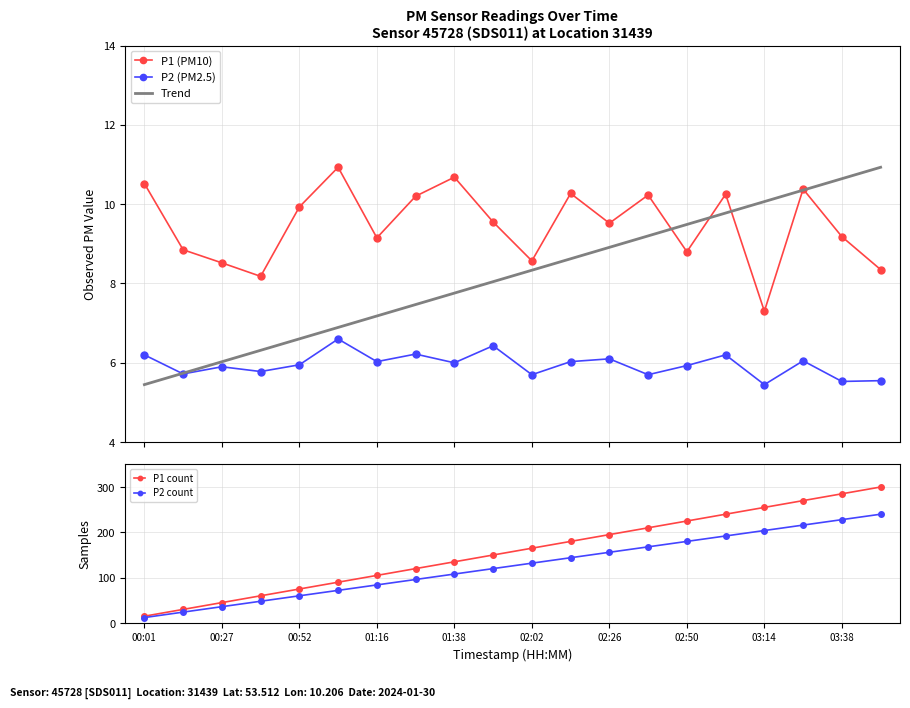

True or false: P1 count and Trend cross at least once.

False